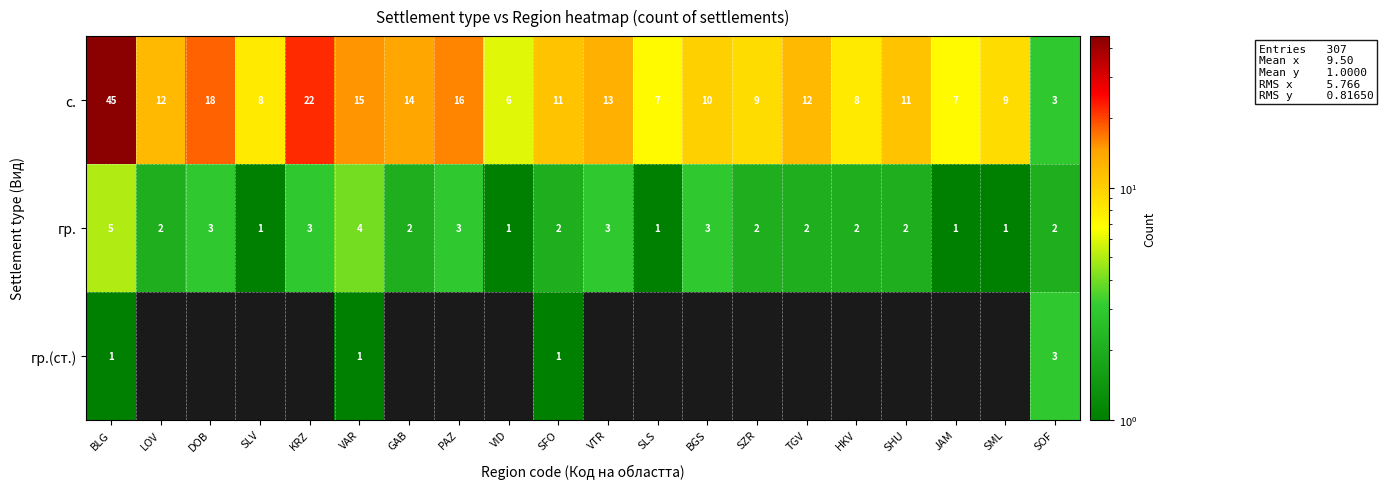

Count the гр. values in the range 2 to 3.

13